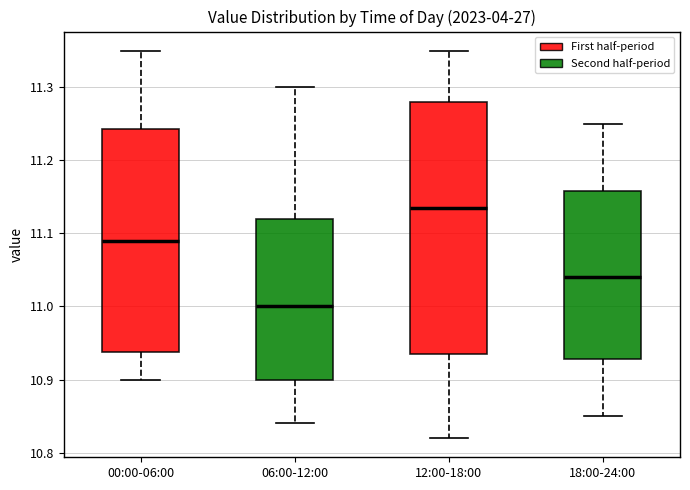

Reading left to right, read every box against the y-axis: the position of its median line, the range the box covers, and the ends of its whiskers. The values are not printed on the chart, so give them approximately, as read against the axis.

00:00-06:00: median 11.09, box 10.94 to 11.24, whiskers 10.90 to 11.35
06:00-12:00: median 11.00, box 10.90 to 11.12, whiskers 10.84 to 11.30
12:00-18:00: median 11.14, box 10.94 to 11.28, whiskers 10.82 to 11.35
18:00-24:00: median 11.04, box 10.93 to 11.16, whiskers 10.85 to 11.25